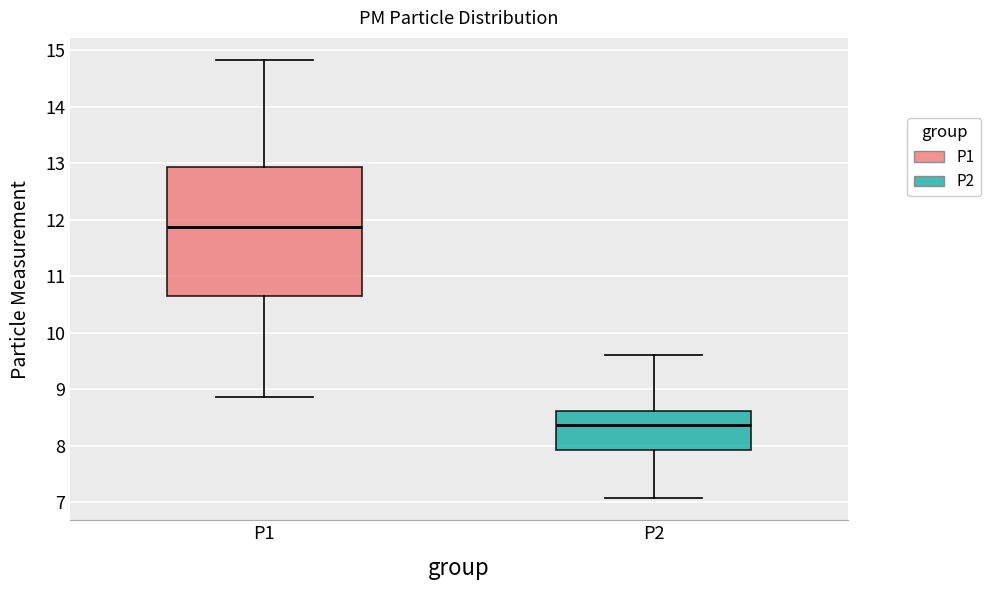

Which box's median line is the lowest?

P2